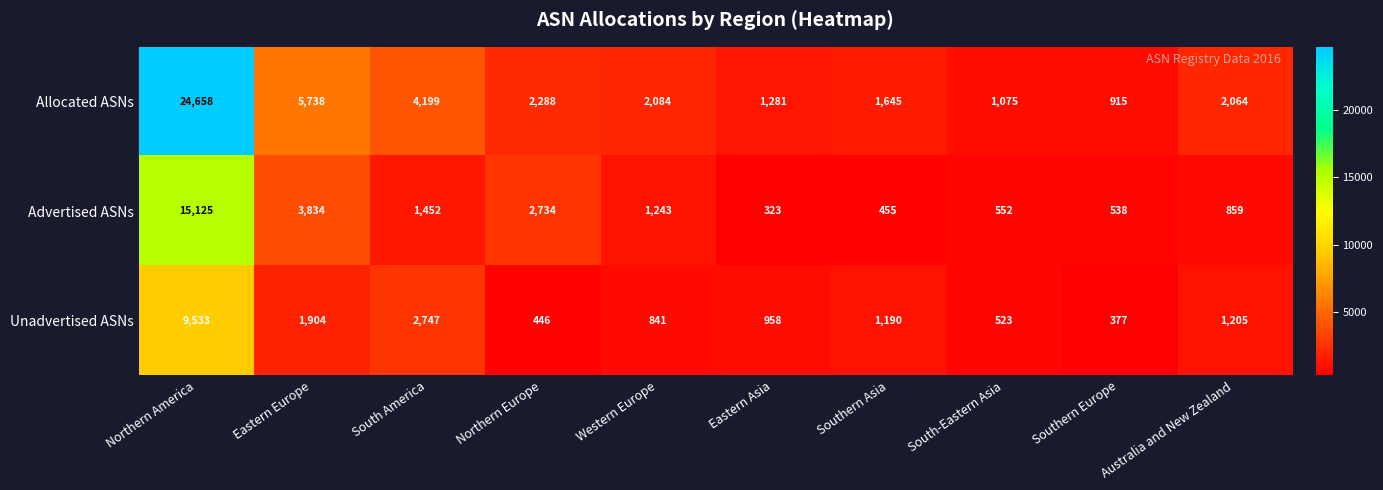

What is the smallest value displayed?

323